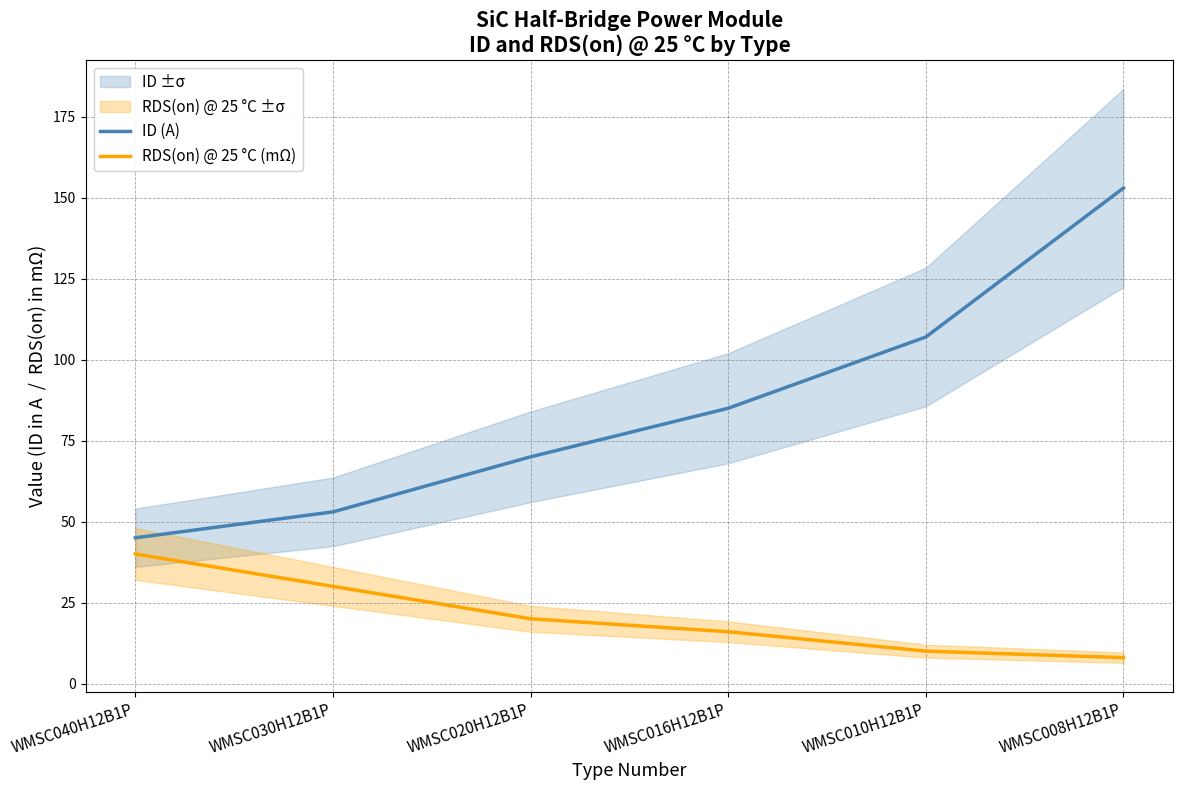

What is the spread (max minus min) of values at WMSC040H12B1P?

5